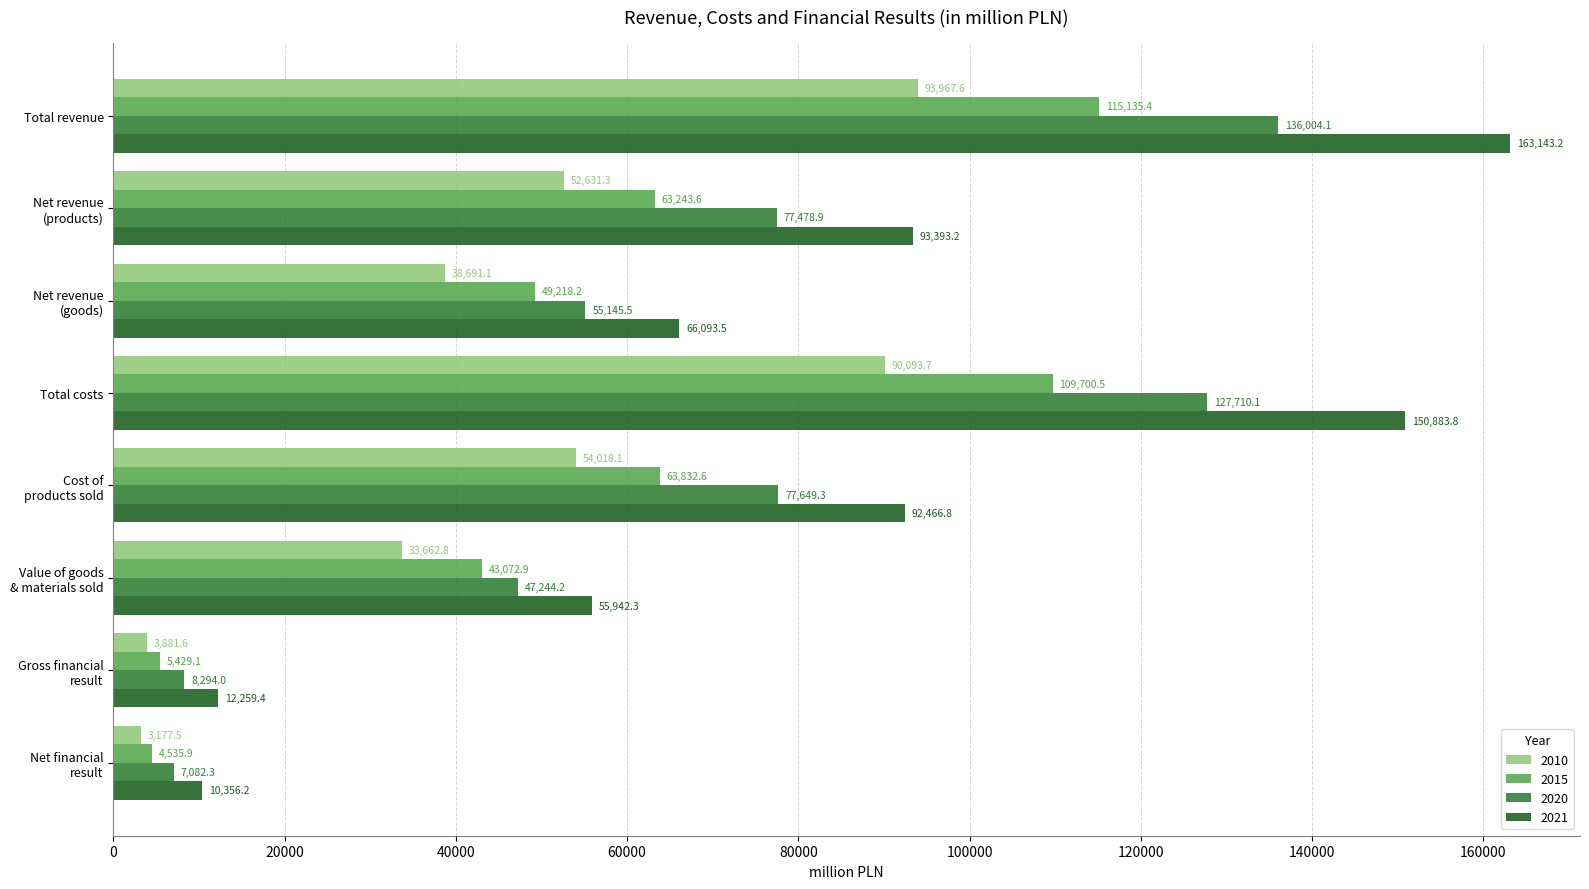

What is the average value of the 2010 series?

46265.5